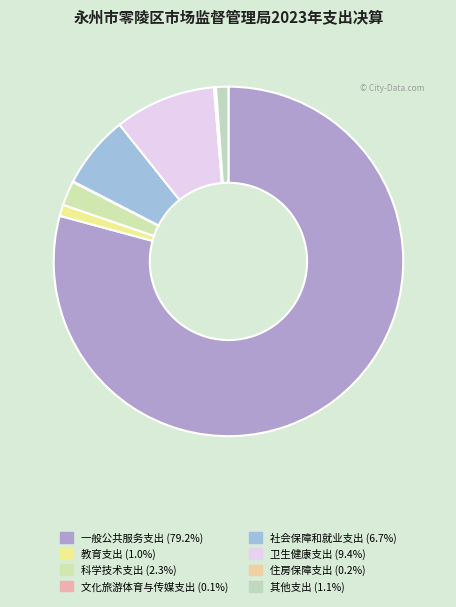

How many slices are in this pie chart?

8